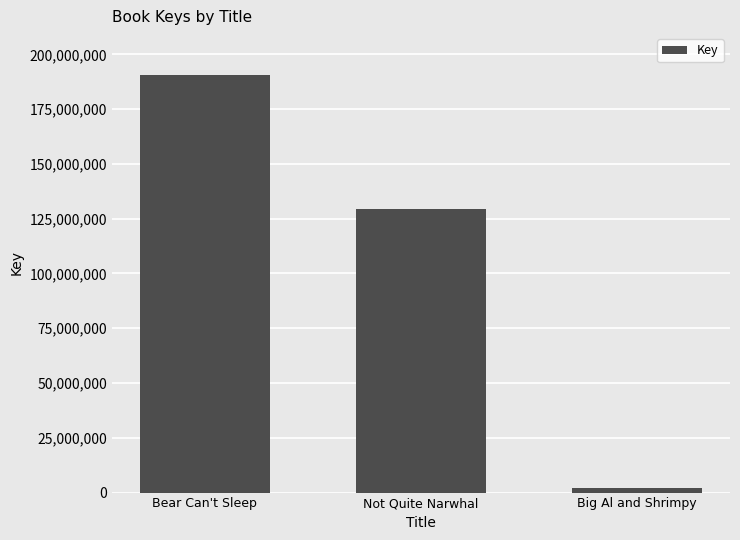

Which has a higher value, Big Al and Shrimpy or Bear Can't Sleep?

Bear Can't Sleep